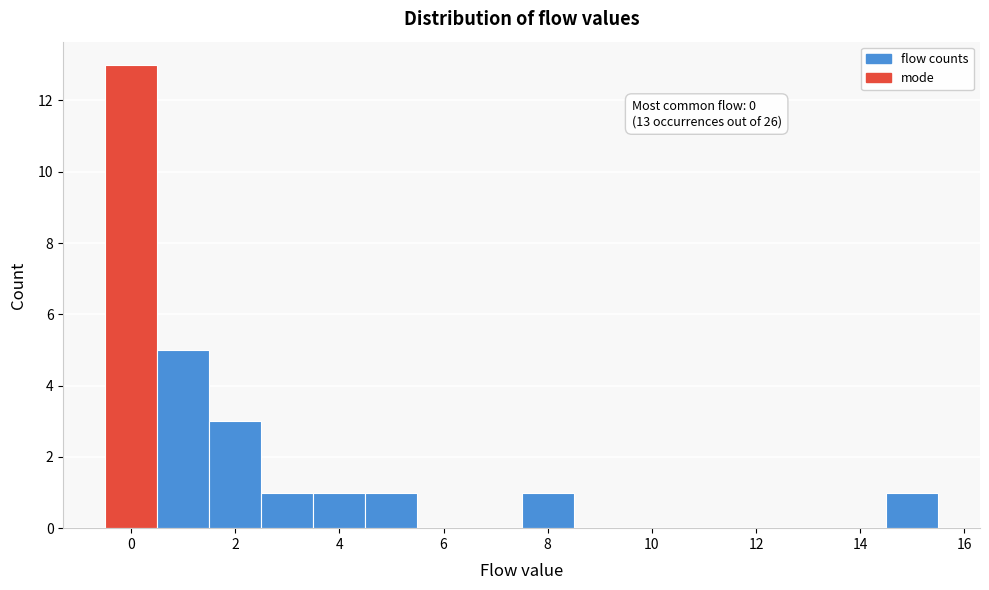

Which range on the x-axis has the tallest bar?

-0.5 to 0.5